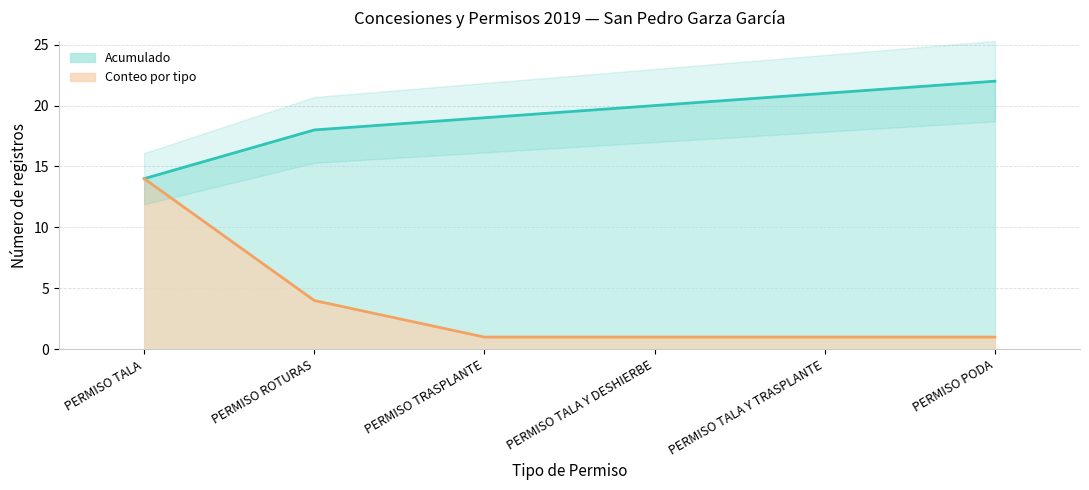

Reading left to right, what are all the values shown in this chart?

Acumulado (línea): 14	18	19	20	21	22
Conteo por tipo (línea): 14	4	1	1	1	1